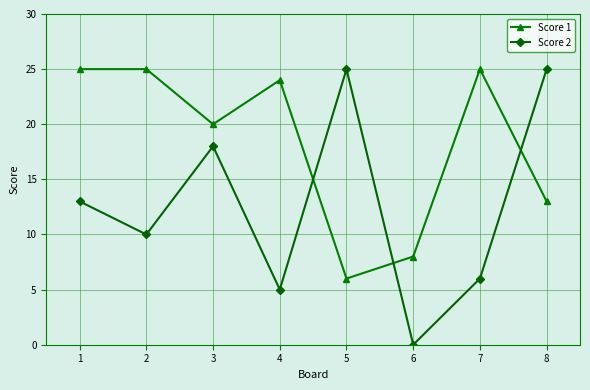

What is the difference between the maximum and minimum values in the Score 1 series?

19